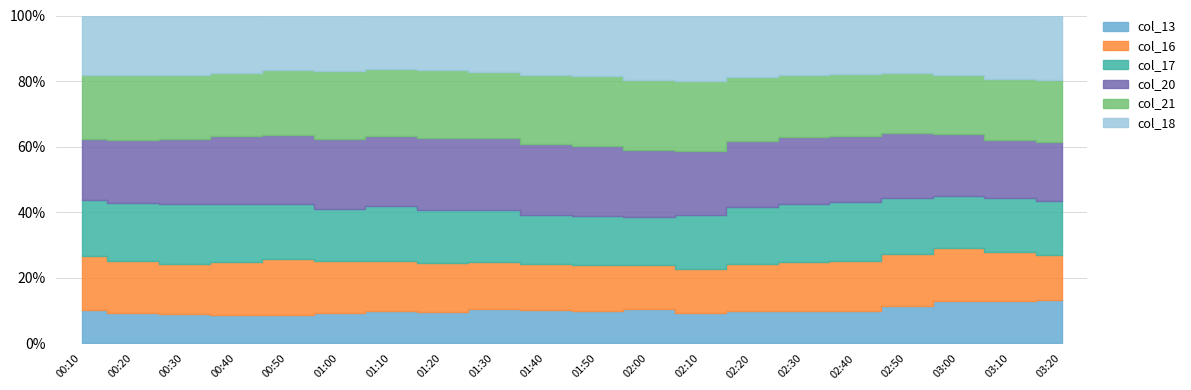

What position from the left is 01:10?

7